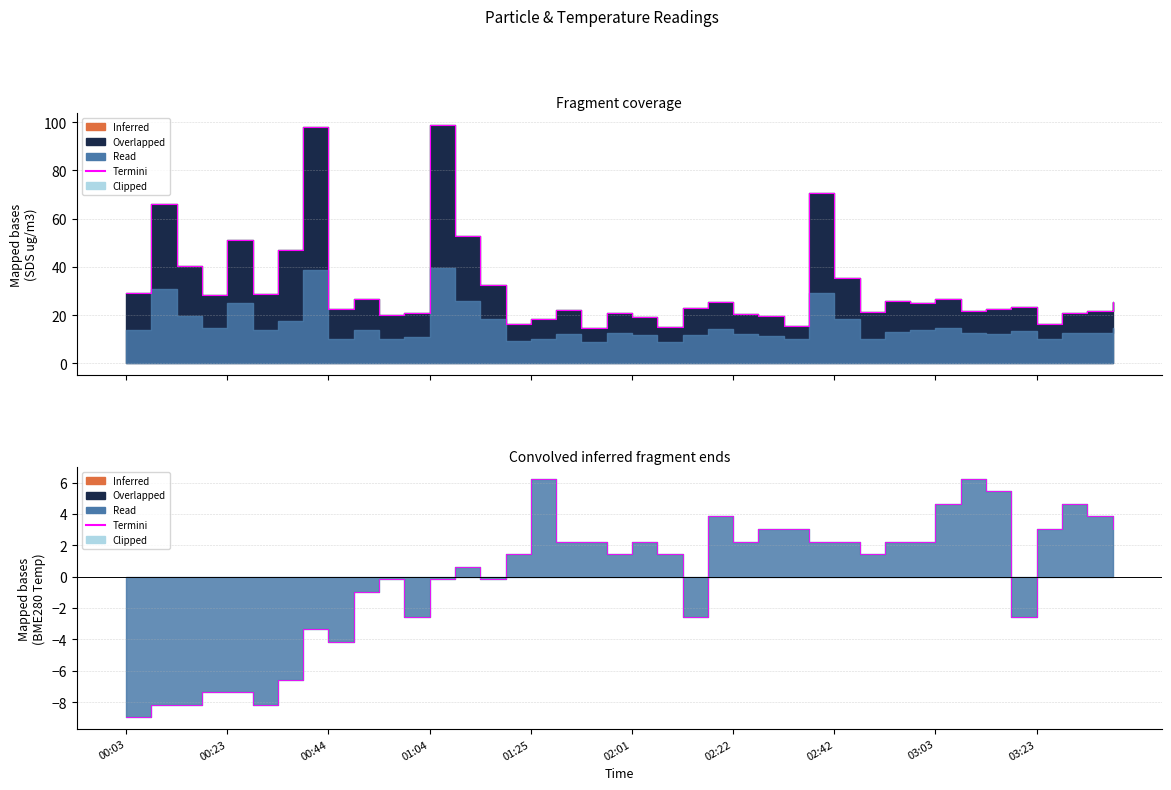

How many values are above zero?

24